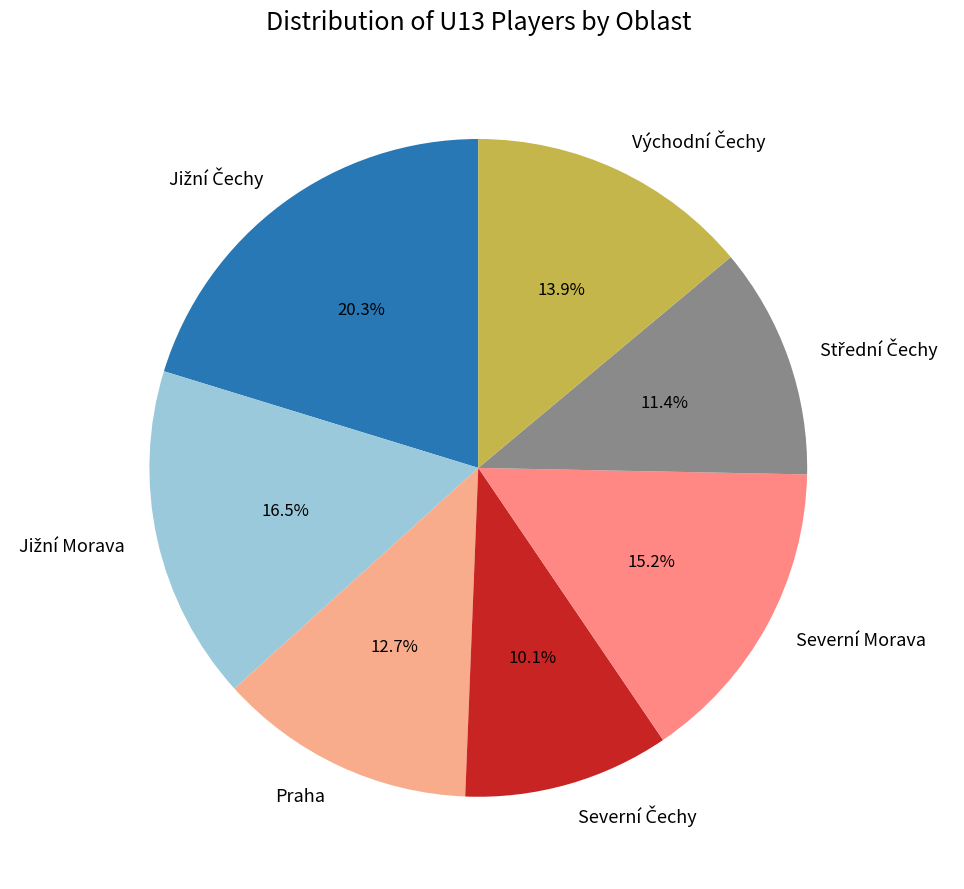

Is there a majority slice in this chart?

No